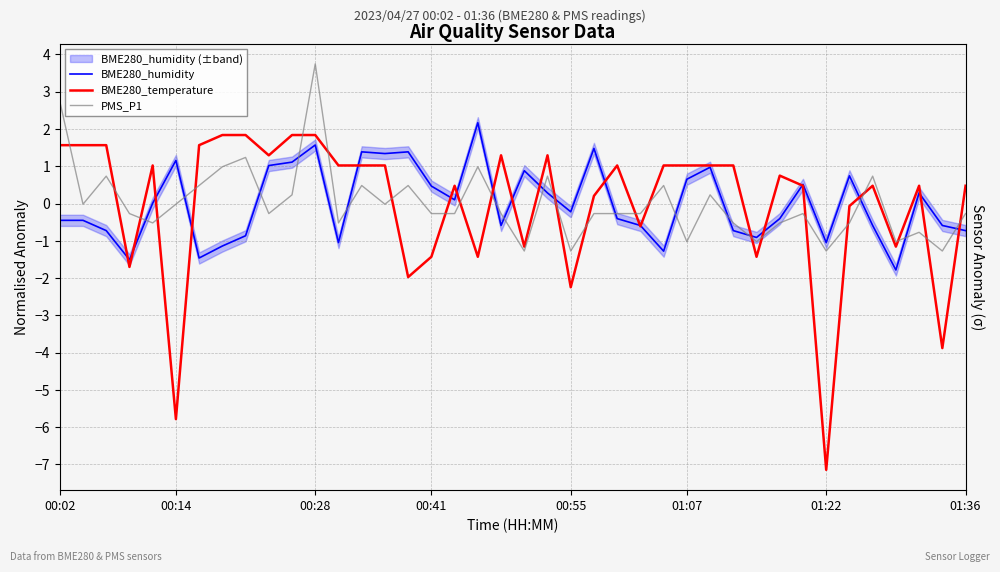

How many lines are shown in the chart?

3